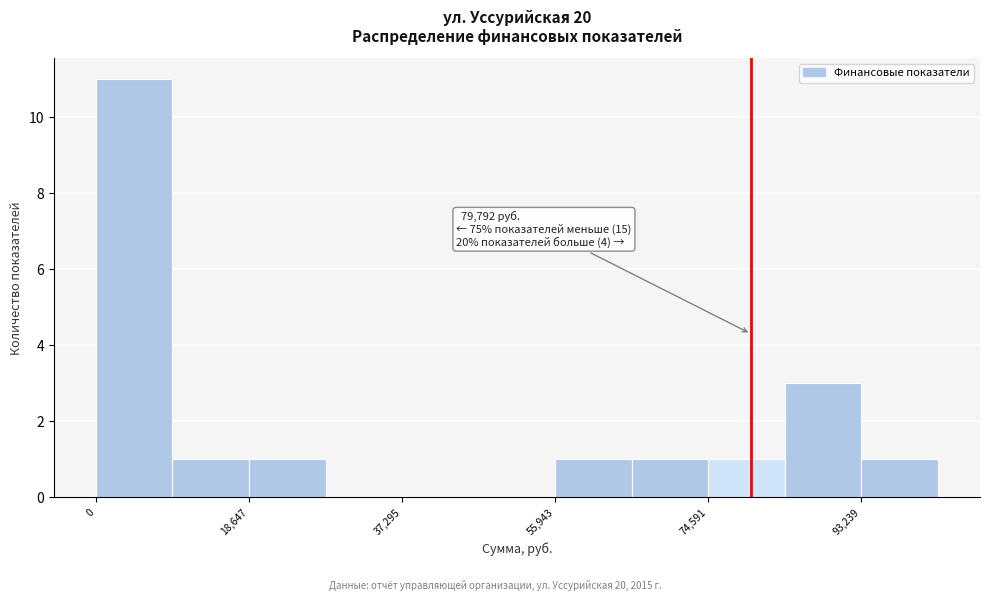

Which range on the x-axis has the tallest bar?

0 to 10000